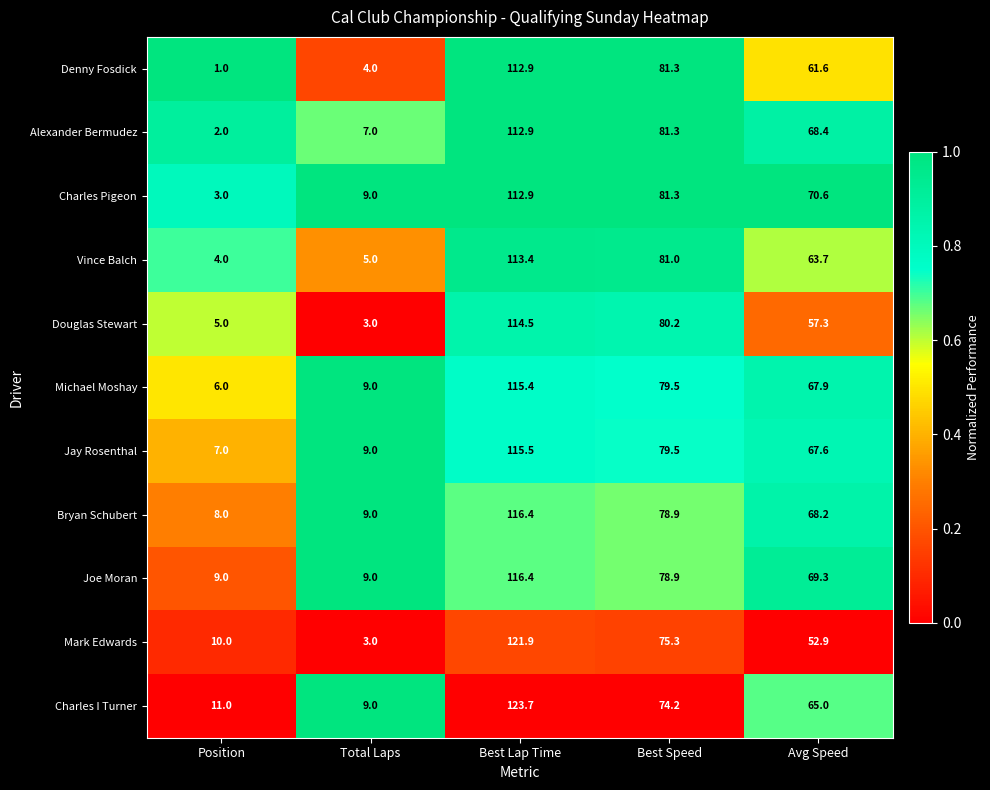

Where does the Vince Balch series first go above 63?

Best Lap Time